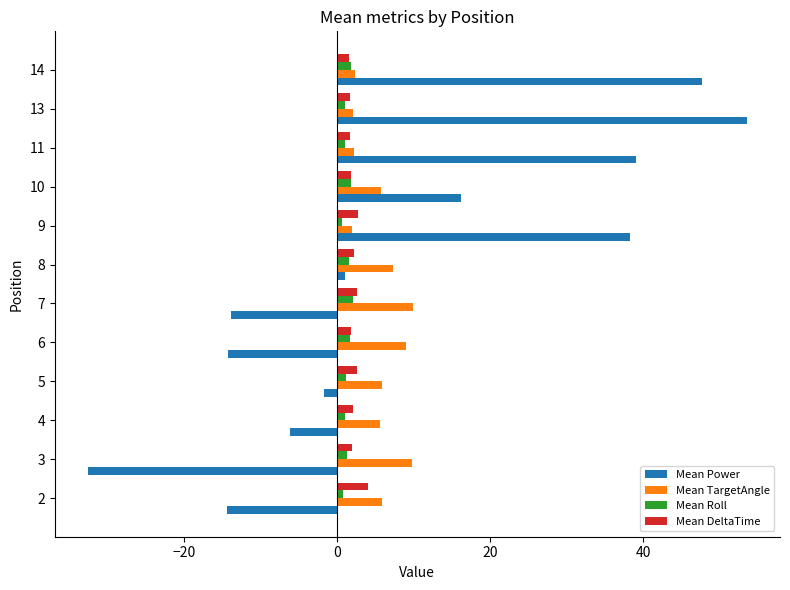

Between 3 and 13, which series saw the biggest shift?

Mean Power